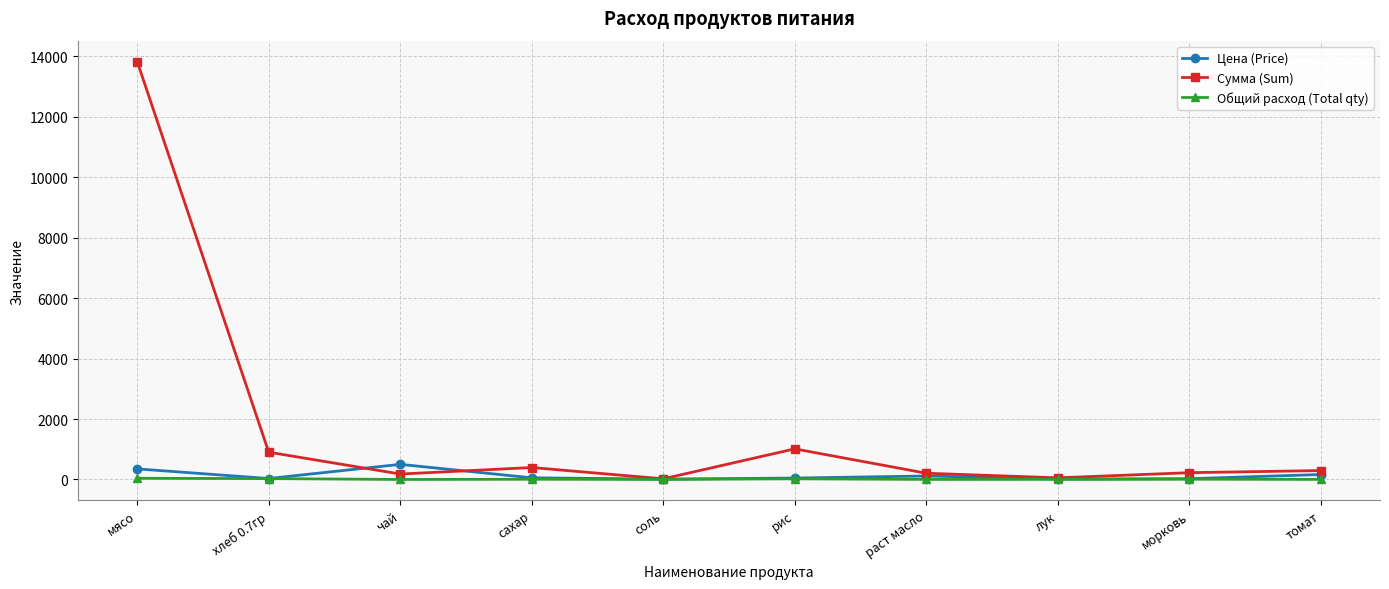

What is the label of the 4th point from the left?

сахар